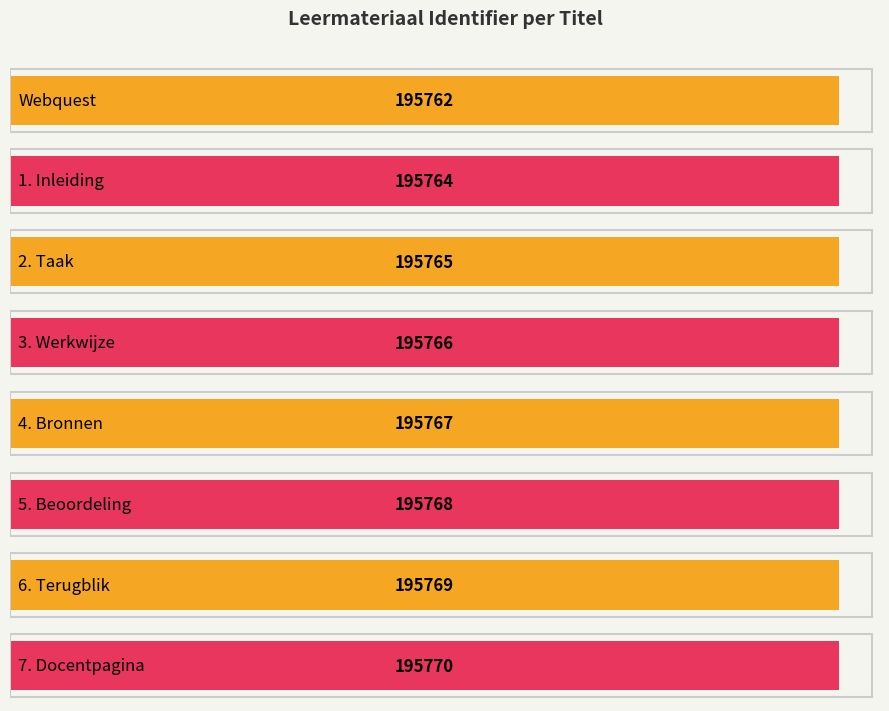

What is the change in value from Webquest to 3. Werkwijze?

+4